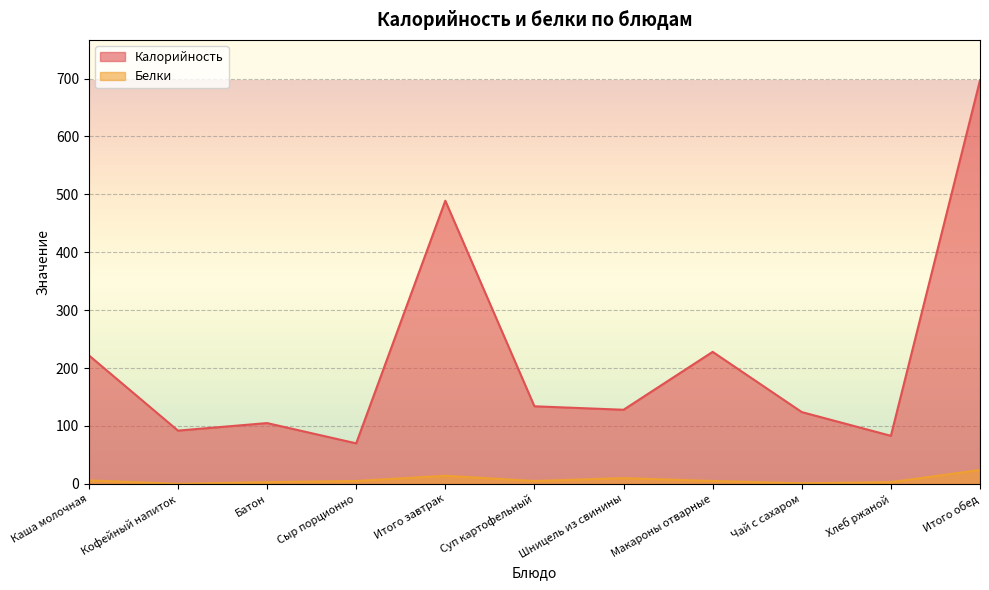

Where is Калорийность nearest to the value 383?

Итого завтрак